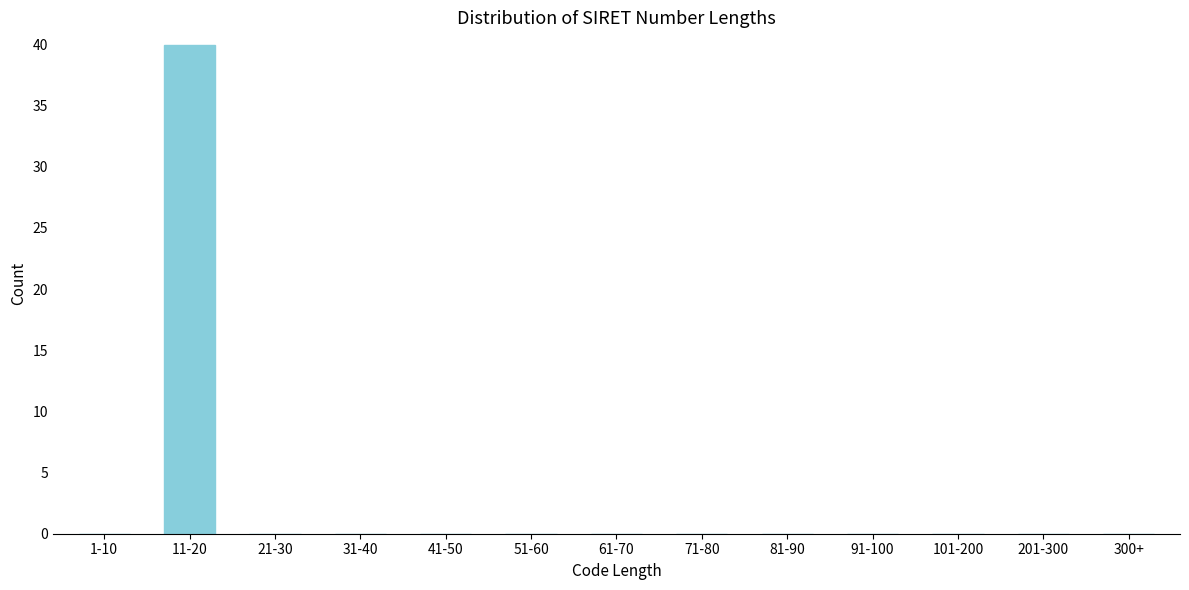

Reading left to right, transcribe all the data shown in this chart.

1-10=0	11-20=40	21-30=0	31-40=0	41-50=0	51-60=0	61-70=0	71-80=0	81-90=0	91-100=0	101-200=0	201-300=0	300+=0